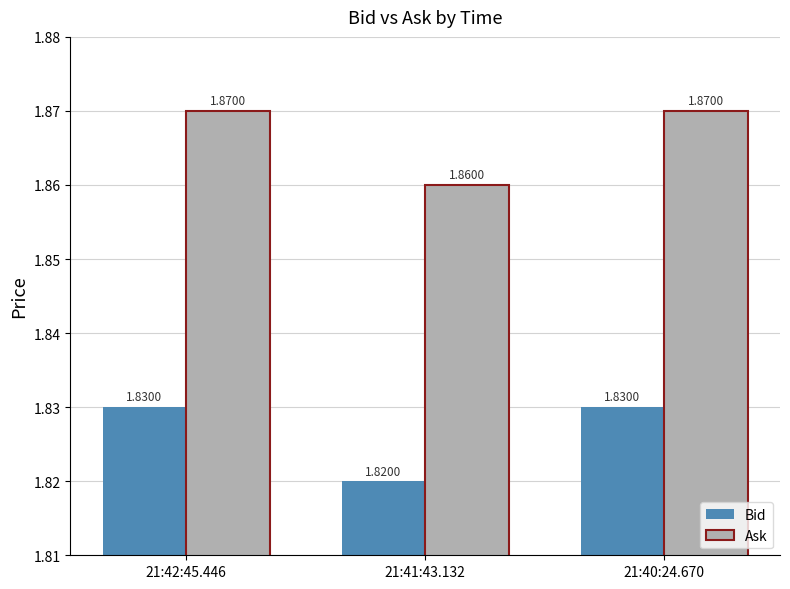

List the series in order of their peak value, lowest first.

Bid, Ask